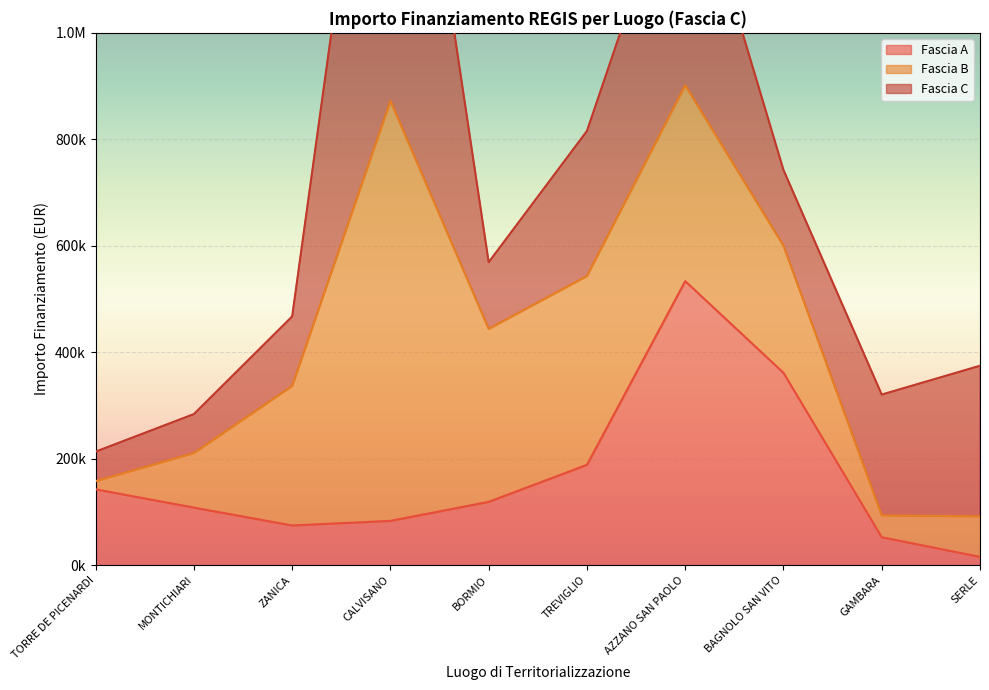

In Fascia C, how many points are lower than both neighbors (excluding endpoints)?

2